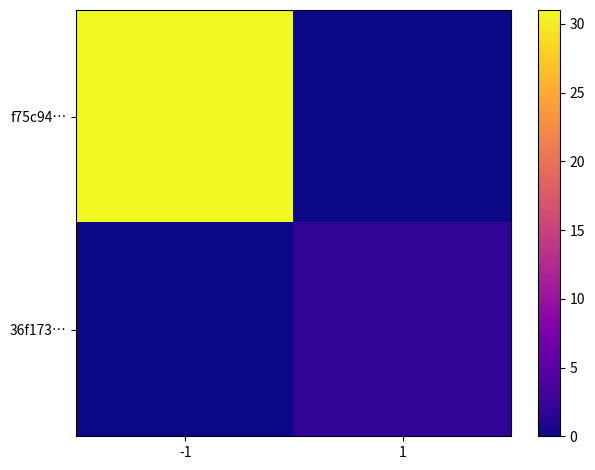

Count the number of categories in the chart.

2